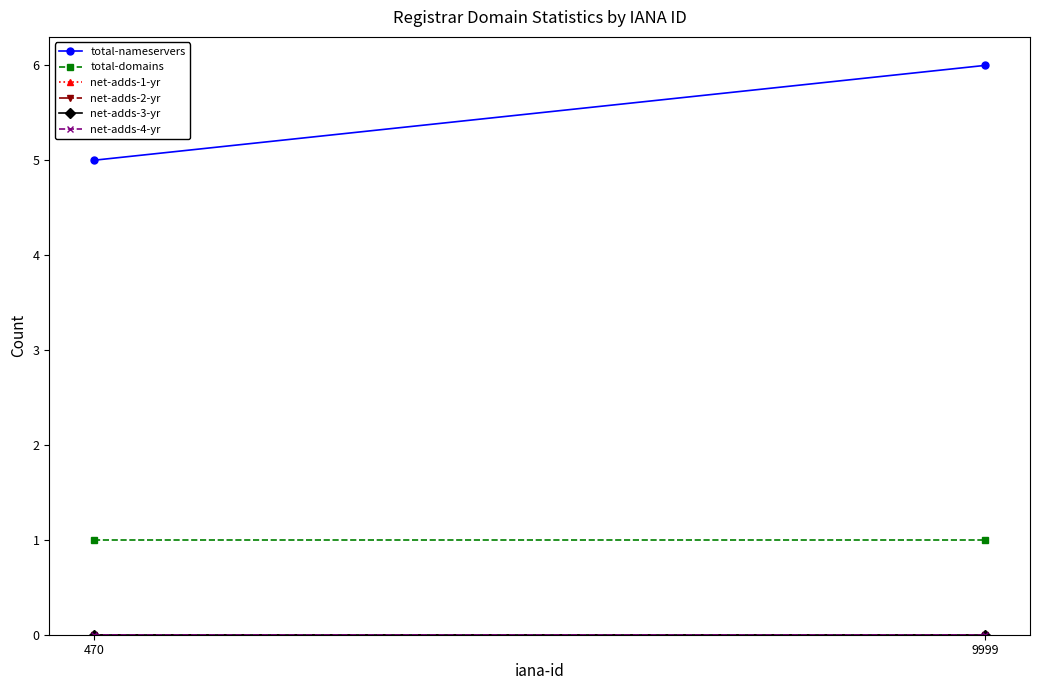

Reading right to left, what are all the values shown in this chart?

total-nameservers: 9999=6	470=5
total-domains: 9999=1	470=1
net-adds-1-yr: 9999=0	470=0
net-adds-2-yr: 9999=0	470=0
net-adds-3-yr: 9999=0	470=0
net-adds-4-yr: 9999=0	470=0